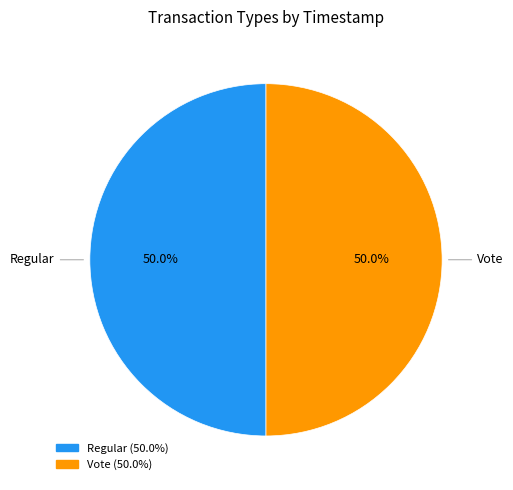

Approximately how many times larger is the value at Vote compared to Regular?

1.0